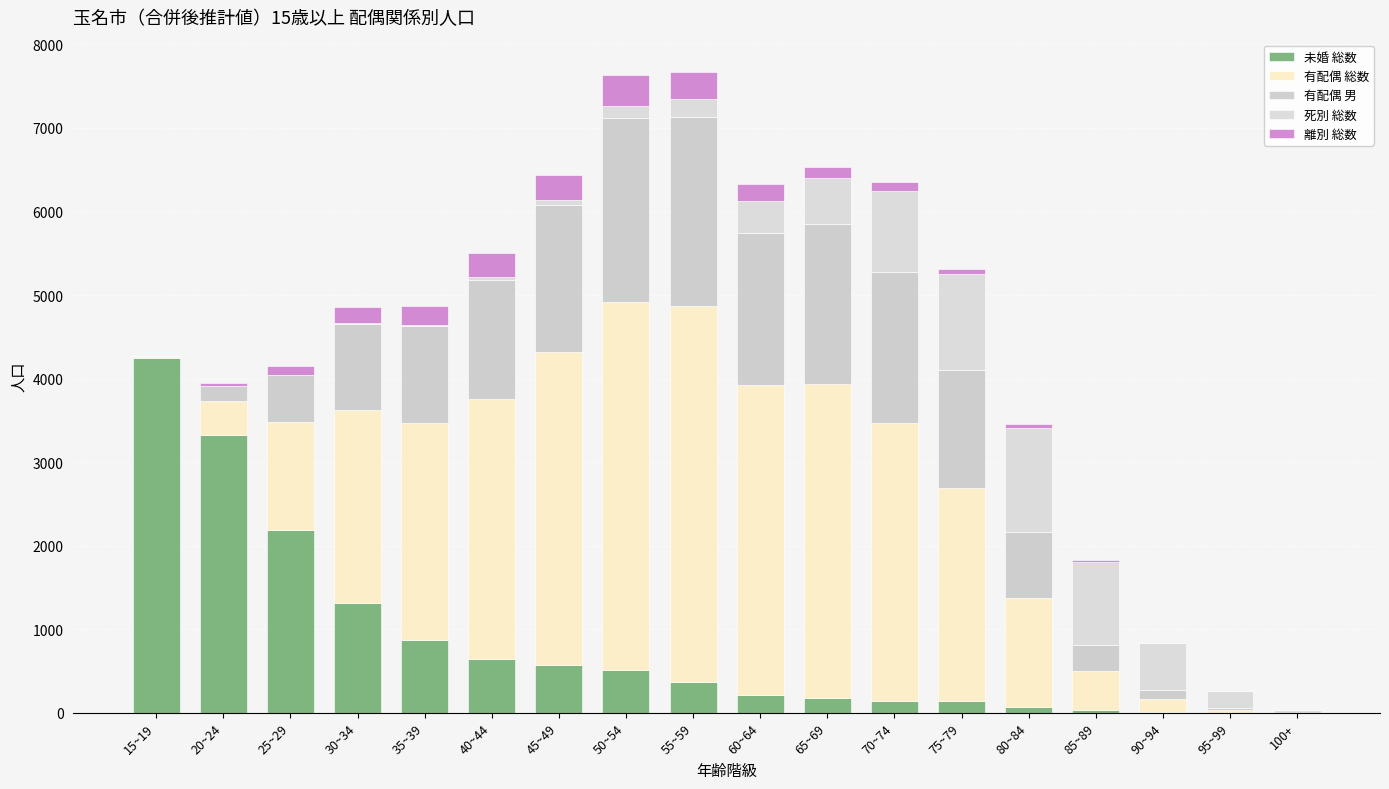

Count the number of data series in this chart.

5